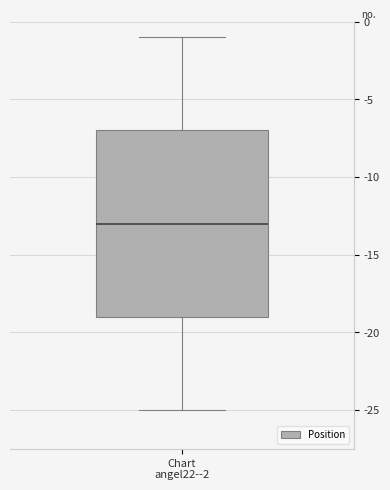

Read this box plot against the y-axis: the position of the median line, the range covered by the box, and the ends of both whiskers. The values are not printed on the chart, so give them approximately, as read against the axis.

median -13, box -19 to -7, whiskers -25 to -1